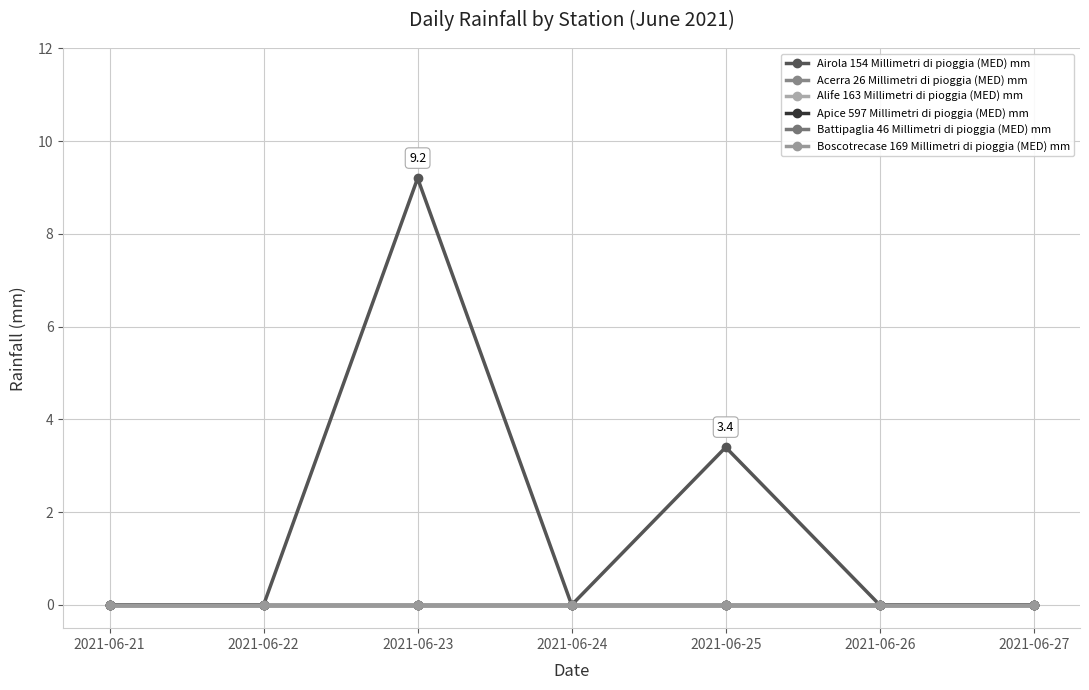

True or false: Battipaglia 46 Millimetri di pioggia (MED) mm and Apice 597 Millimetri di pioggia (MED) mm intersect in this chart.

False